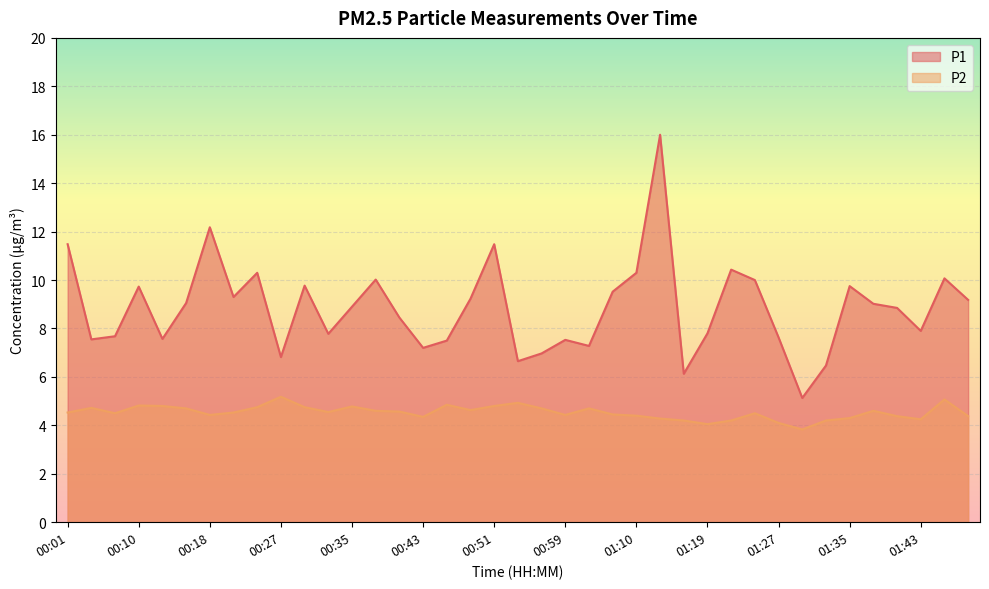

At how many categories does at least one series exceed 11?

4